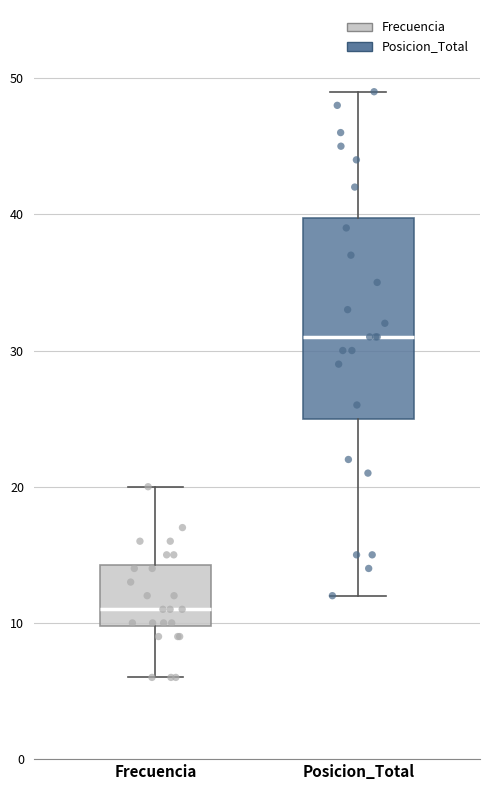

Comparing the boxes themselves (not the whiskers), which one is the tallest?

Posicion_Total